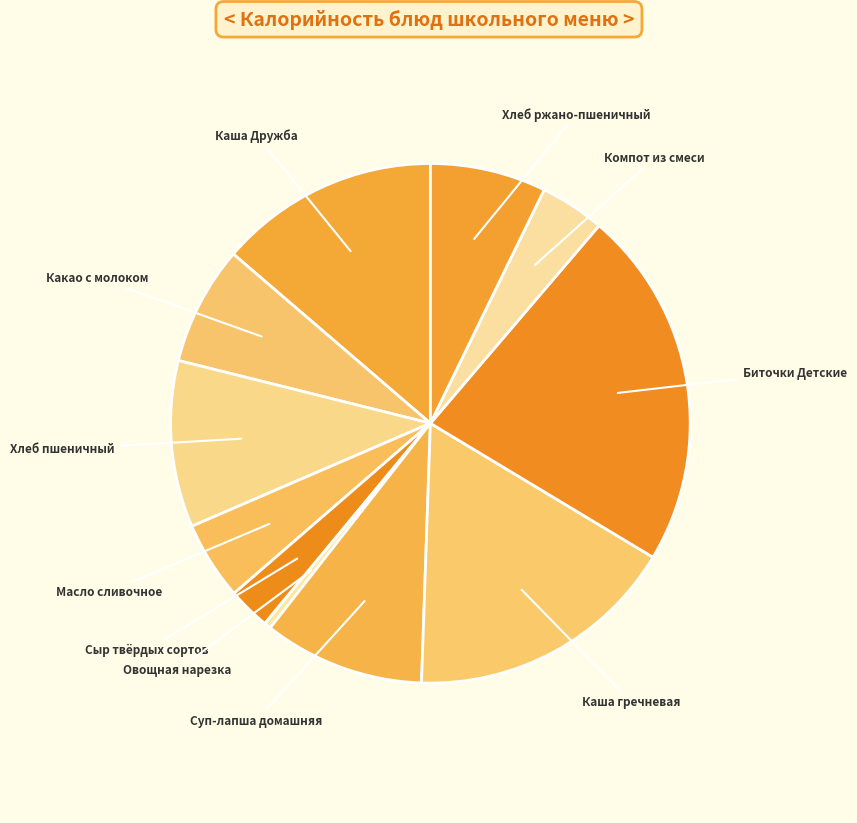

How many slices are in this pie chart?

11